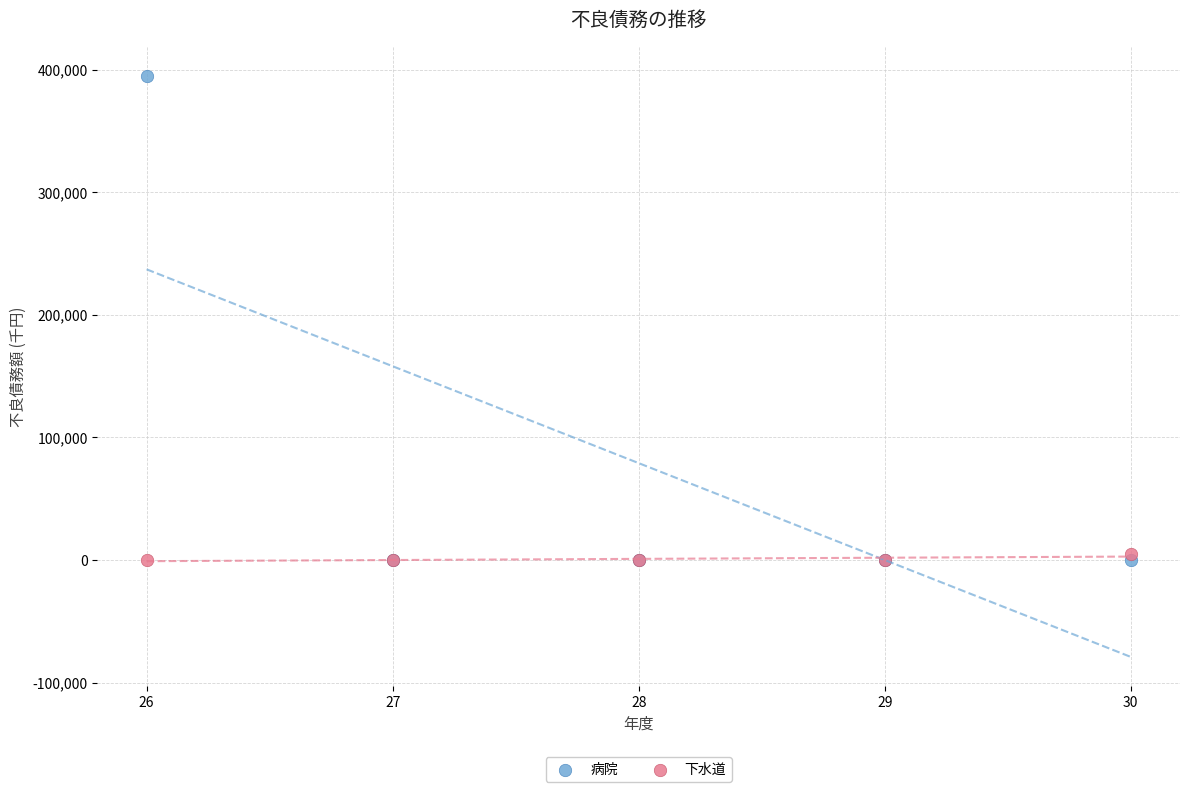

Which series contains the highest Y value?

病院